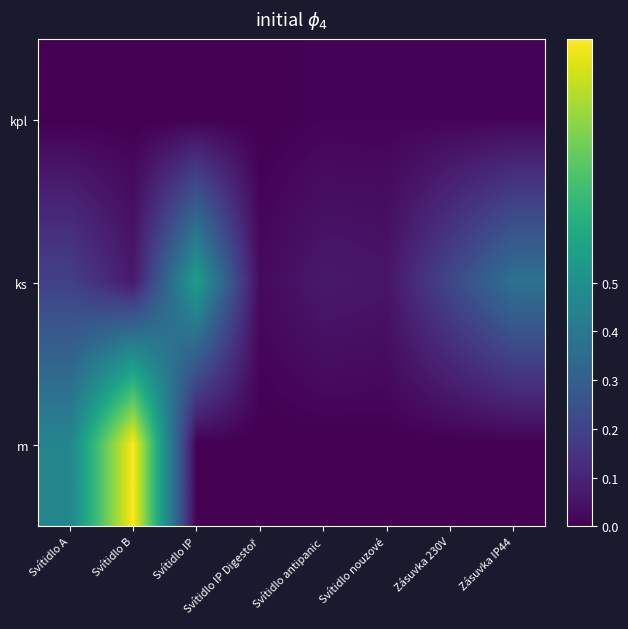

What is the total value across all series at Zásuvka IP44?

0.4